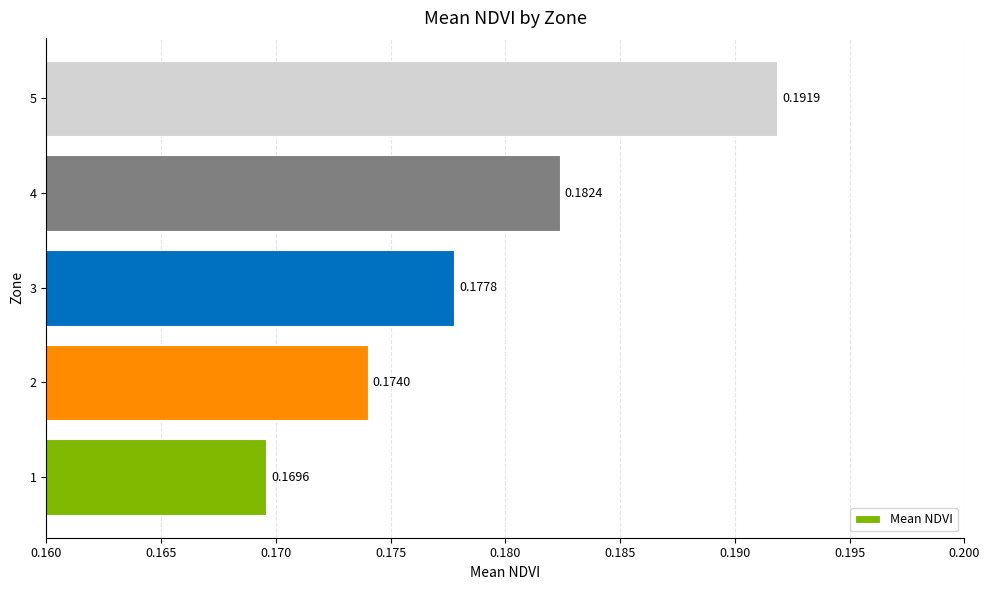

List the labels in order of value, largest first.

5, 4, 3, 2, 1